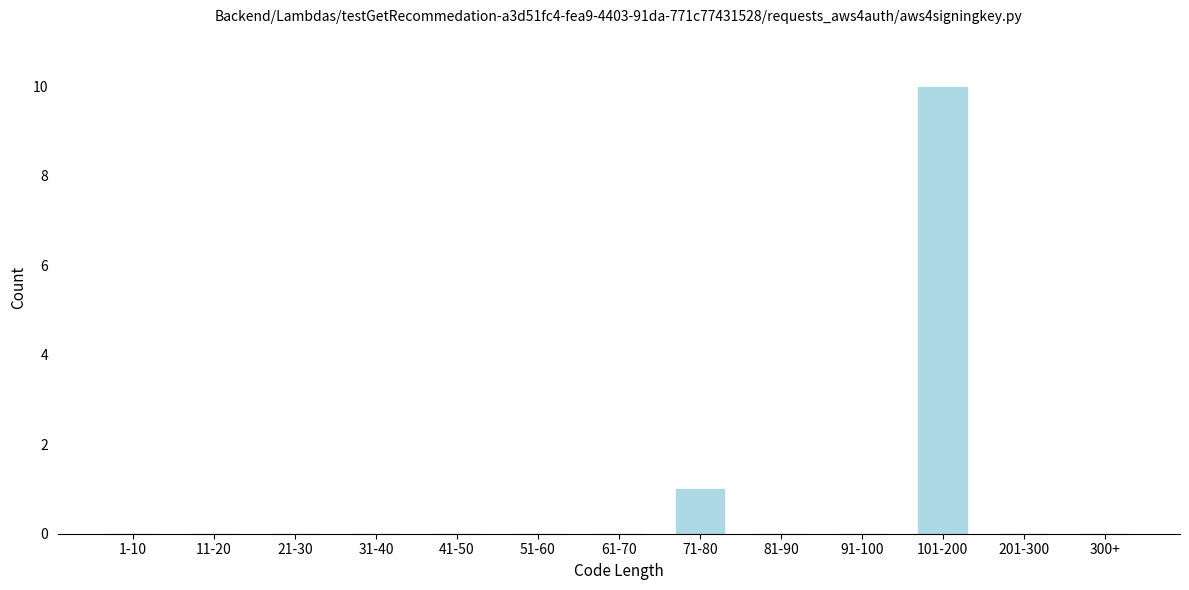

Reading left to right, list all the values displayed in this chart.

1-10=0	11-20=0	21-30=0	31-40=0	41-50=0	51-60=0	61-70=0	71-80=1	81-90=0	91-100=0	101-200=10	201-300=0	300+=0